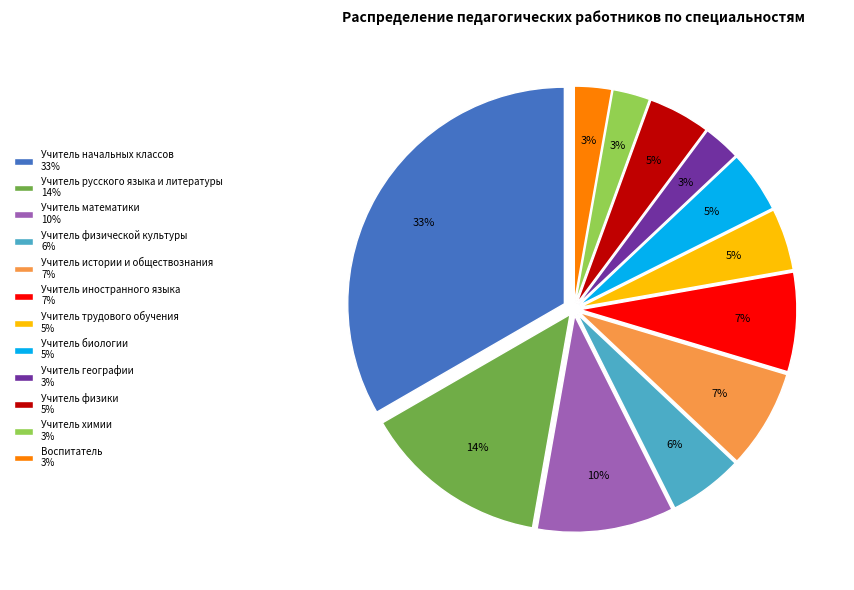

What is the ratio of the value at Учитель иностранного языка 7% to the value at Учитель математики 10%?

0.7